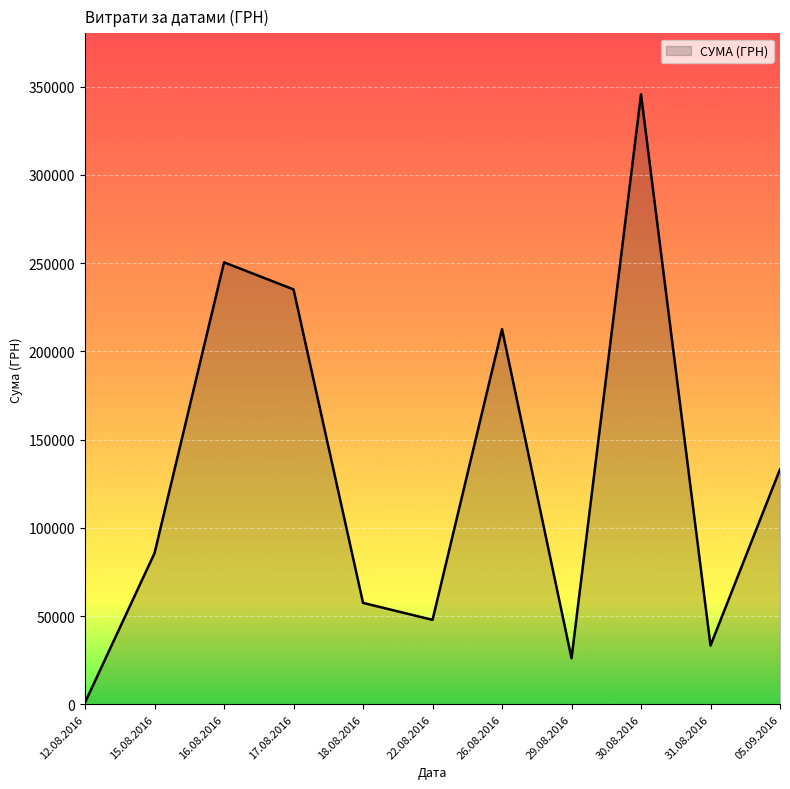

At which category does the chart reach its peak across all series?

30.08.2016